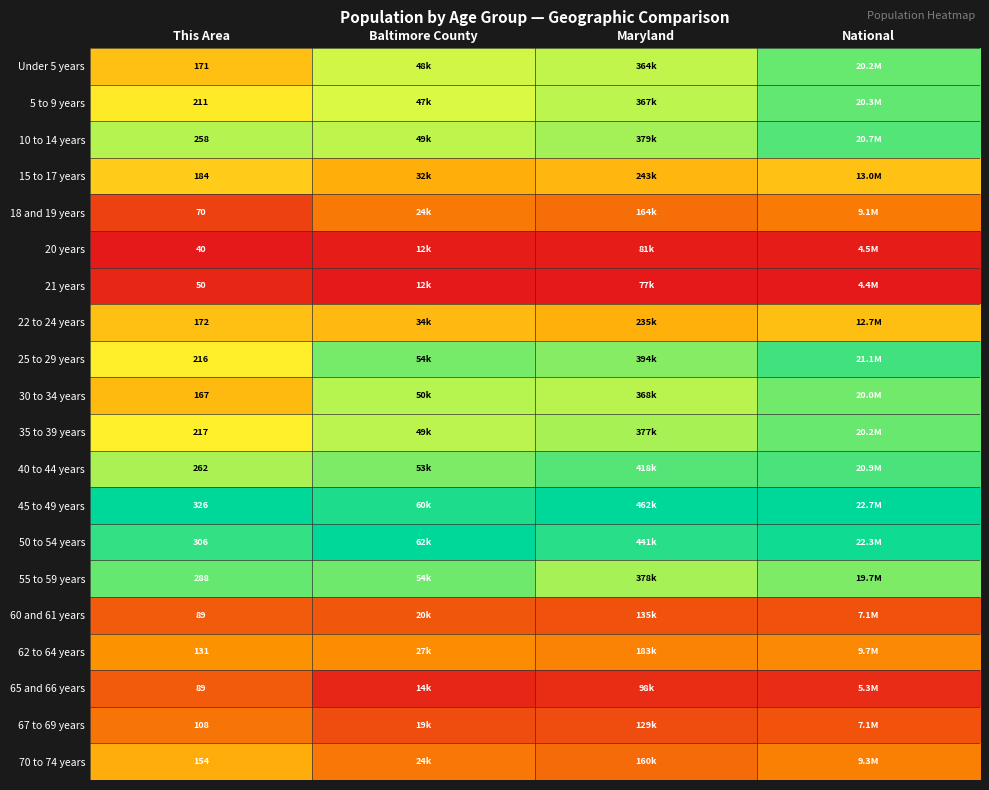

Which category has the highest value in the 25 to 29 years series?

National